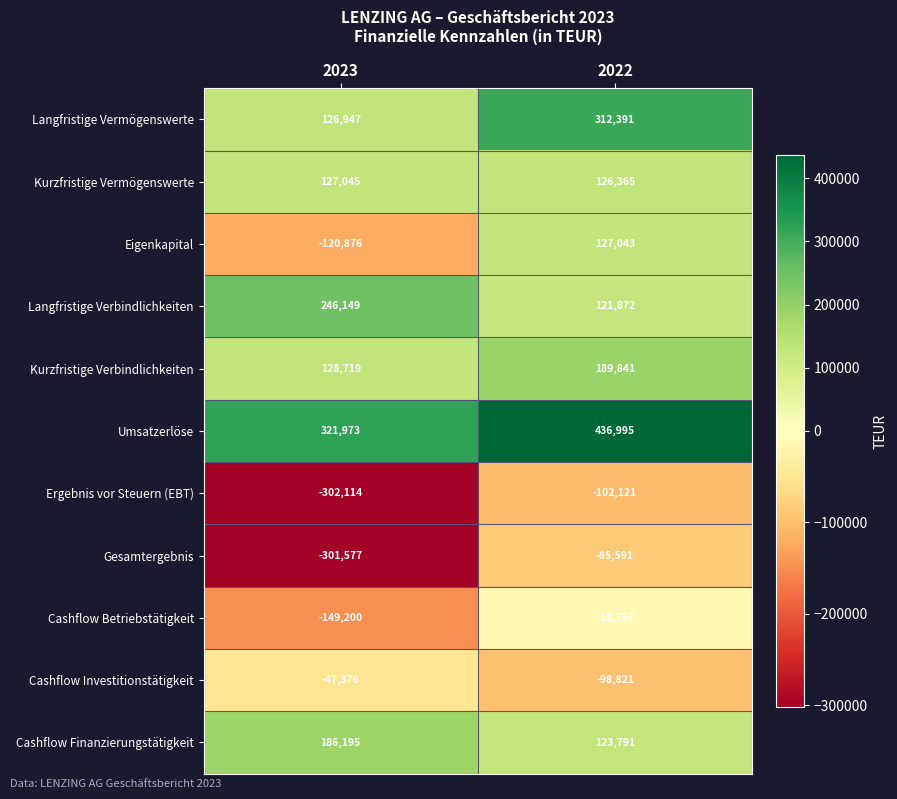

What is the approximate value of Gesamtergebnis at 2022?

-85591